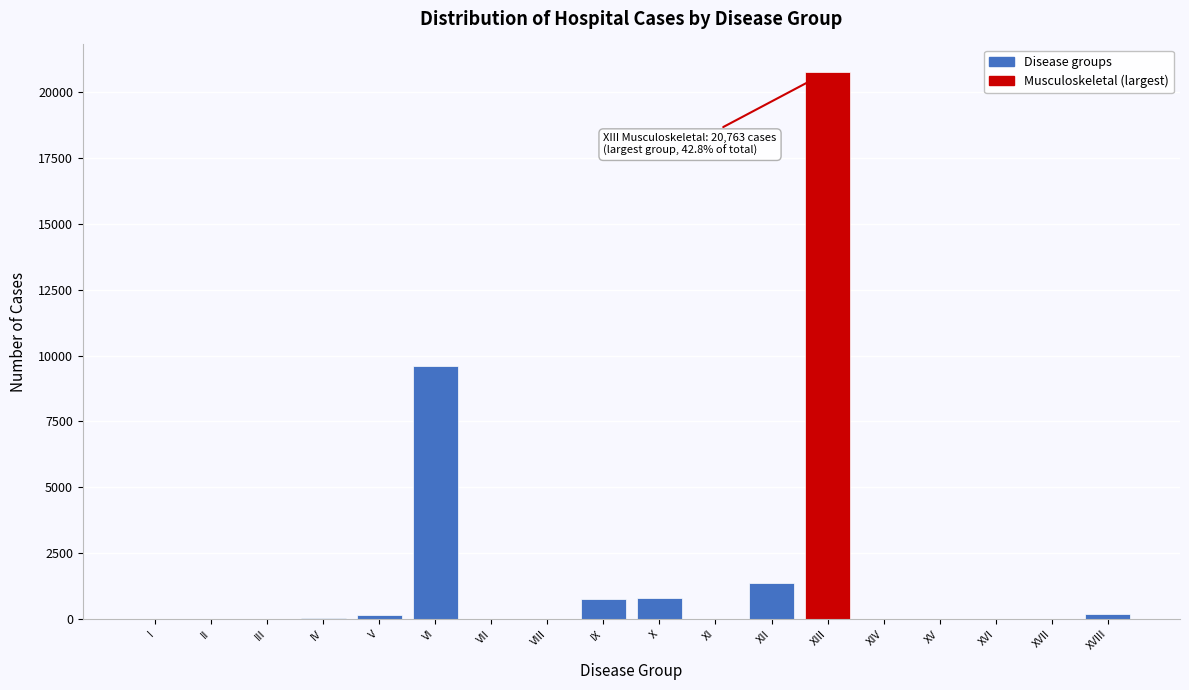

Which label corresponds to the largest value in the chart?

XIII